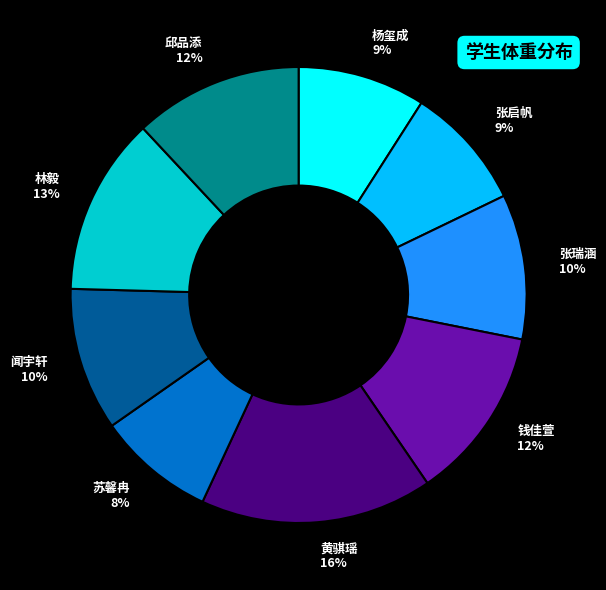

Count the number of slices in the pie.

9